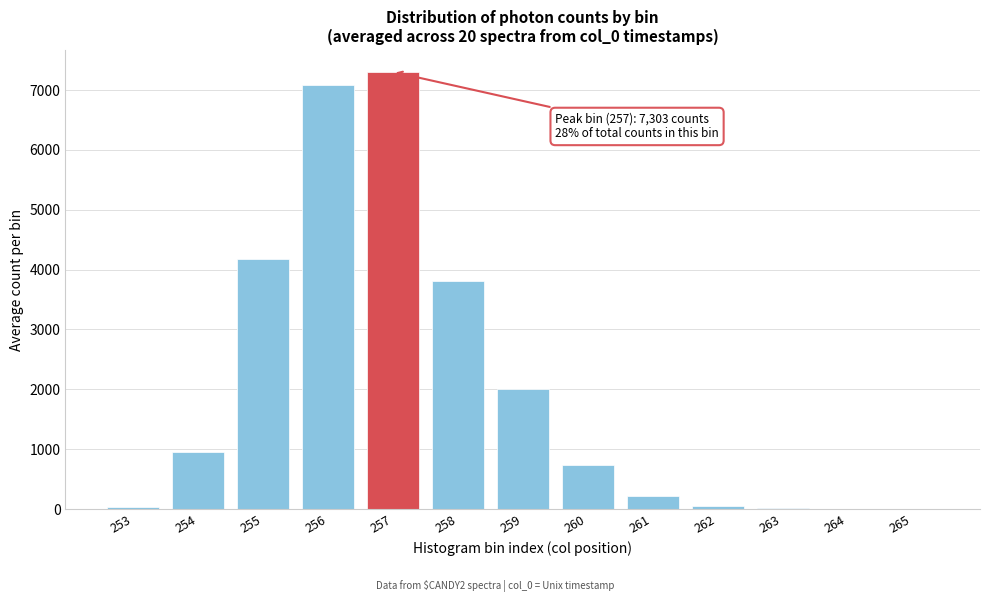

Is it true that the value at 258 is 3807?

True